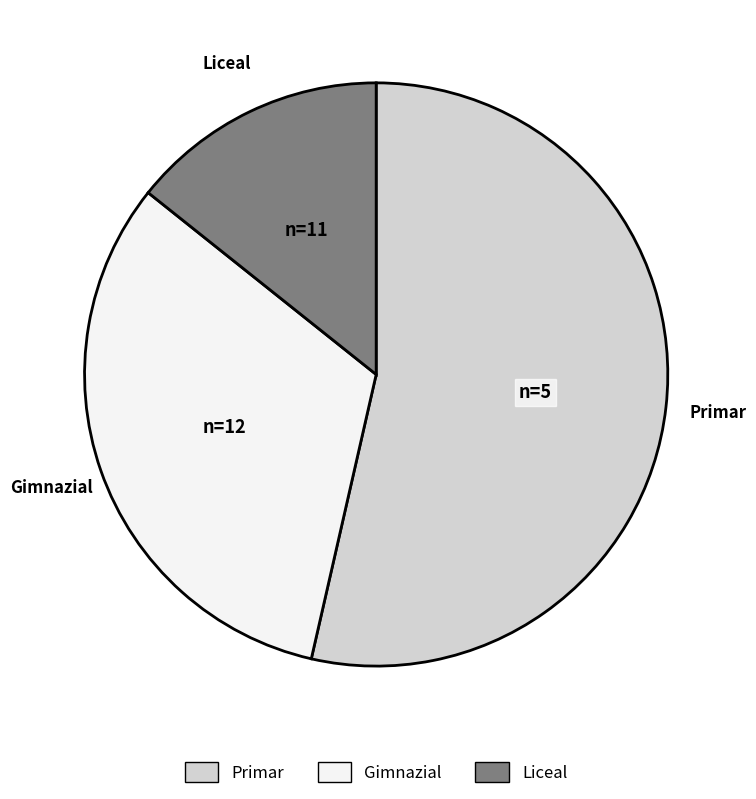

Approximately how many times larger is the value at Gimnazial compared to Liceal?

2.2